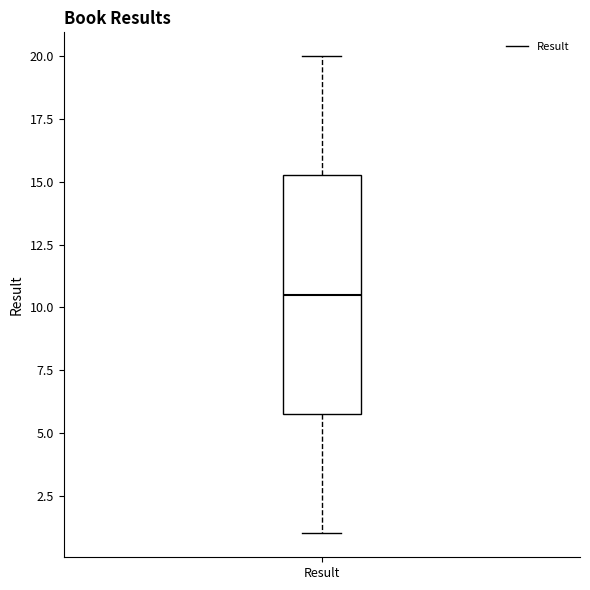

Read this box plot against the y-axis: the position of the median line, the range covered by the box, and the ends of both whiskers. The values are not printed on the chart, so give them approximately, as read against the axis.

median 10.5, box 6.0 to 15.5, whiskers 1.0 to 20.0